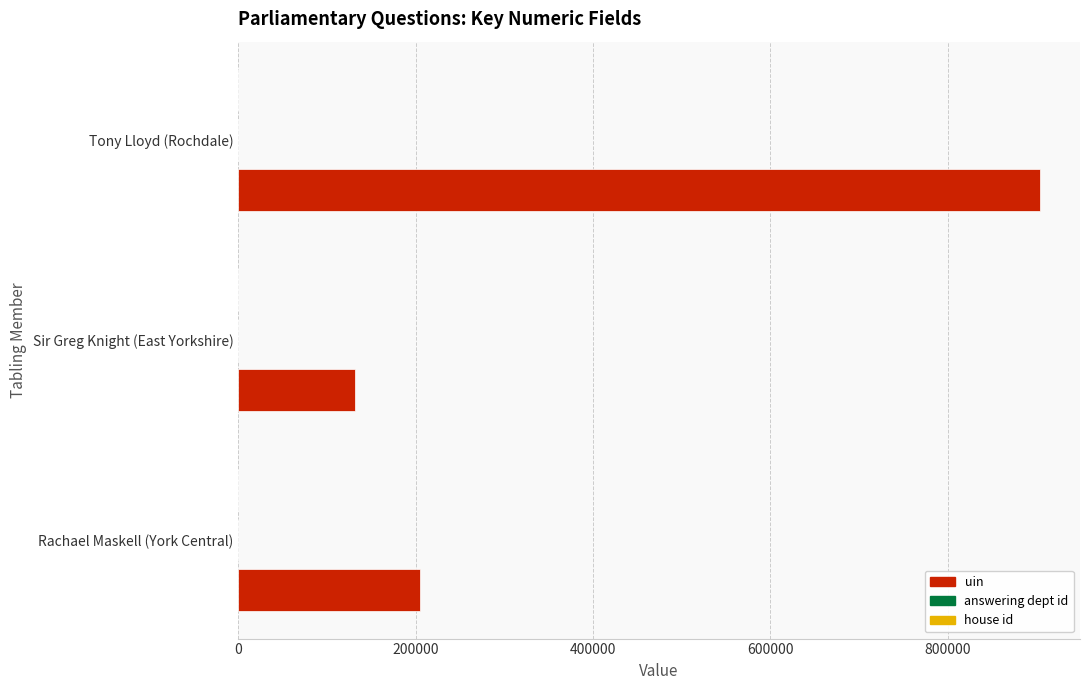

Which series has the largest total across all categories?

uin